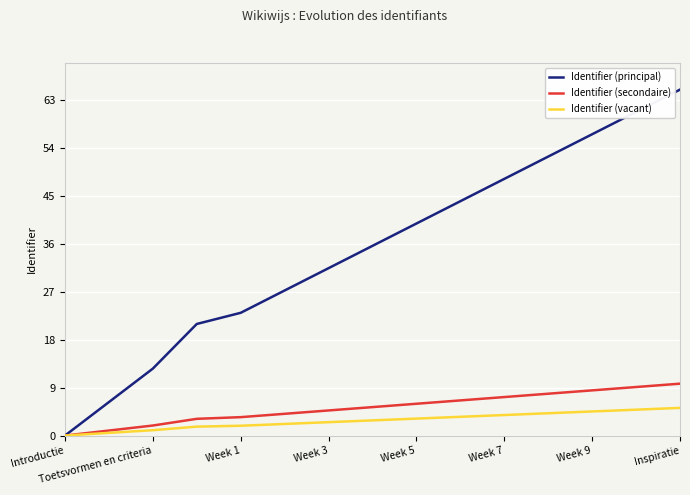

Which series has the largest range (max minus min)?

Identifier (principal)